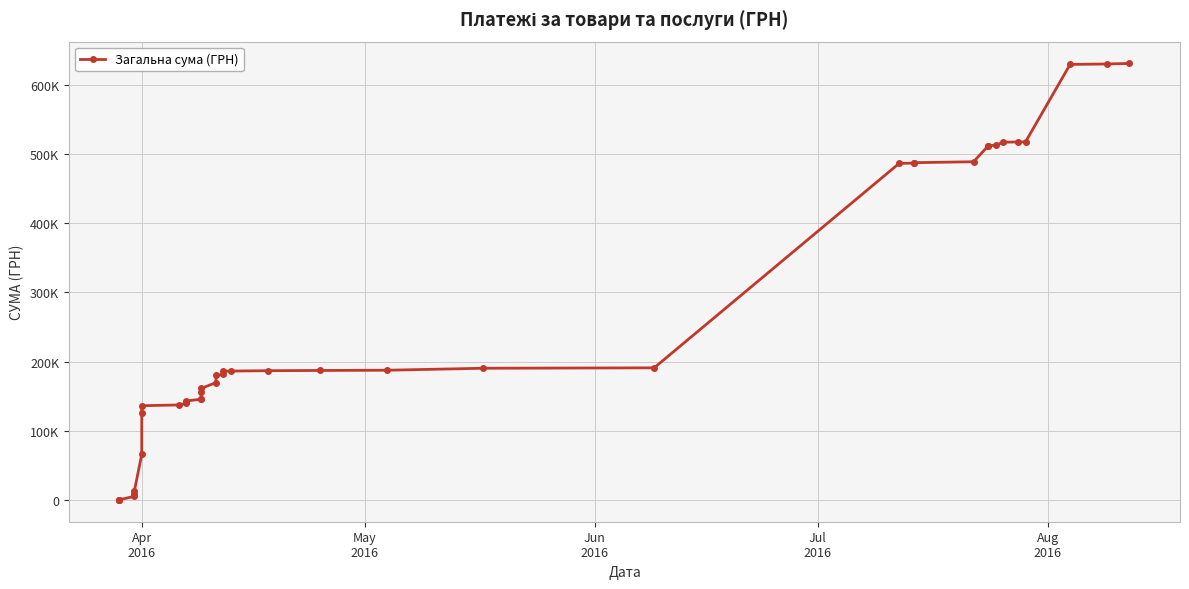

Is this an area chart (filled region under the line)?

No